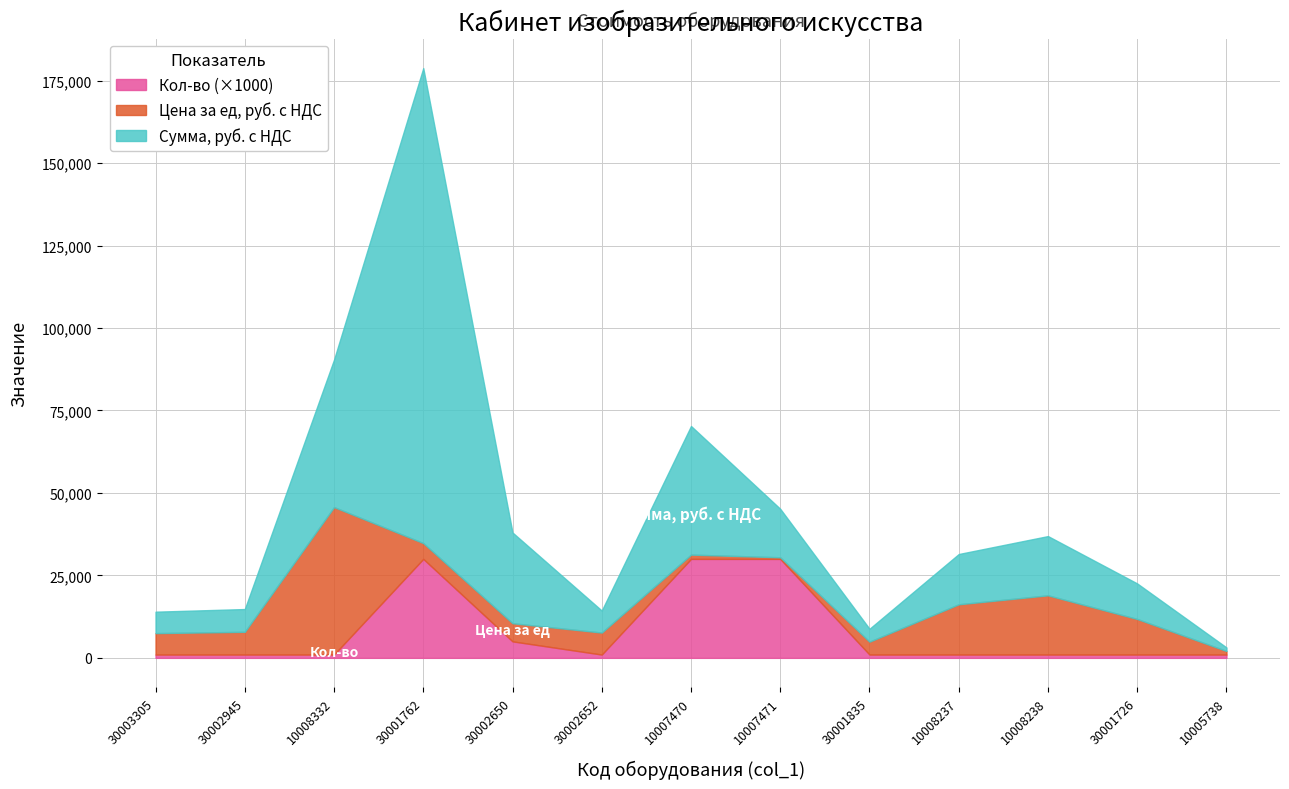

What is the label of the 12th point from the right?

30002945